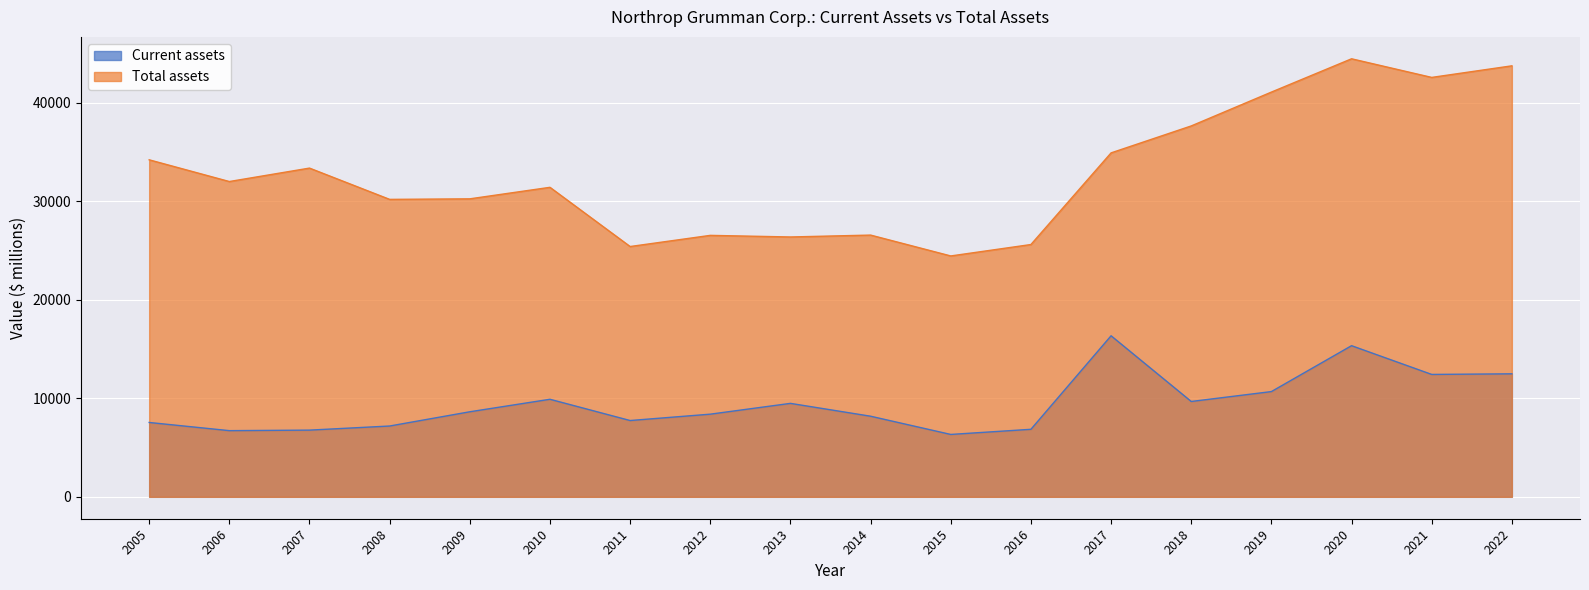

The Current assets series shows 7746 at 2011. True or false?

True